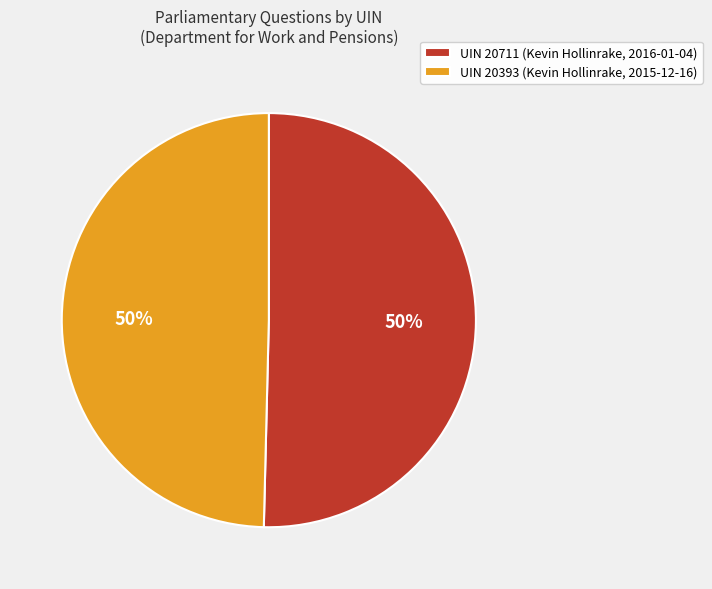

To the nearest percent, what is the combined percentage of UIN 20711 (Kevin Hollinrake, 2016-01-04) and UIN 20393 (Kevin Hollinrake, 2015-12-16)?

100%